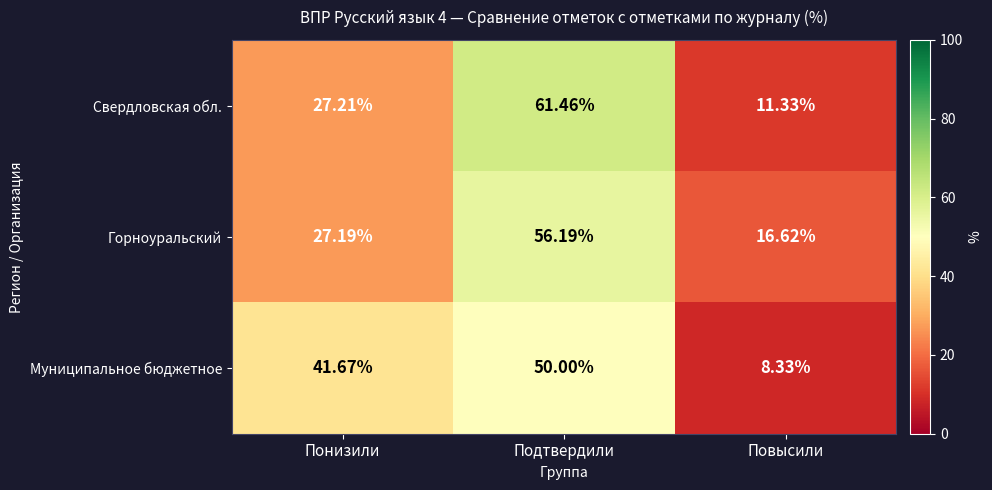

Where does the Муниципальное бюджетное series first go above 41?

Понизили